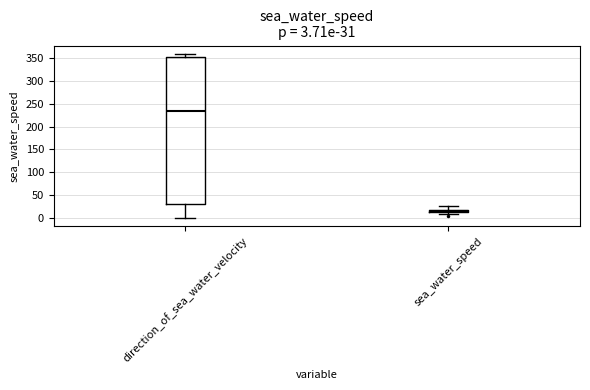

Which box is the tallest, from its lower edge to its upper edge?

direction_of_sea_water_velocity